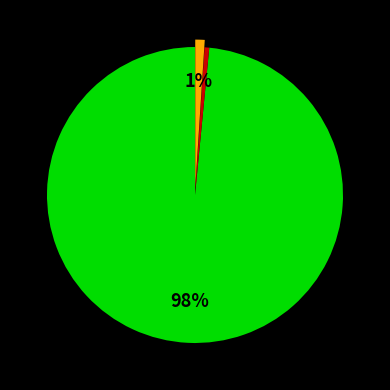

To the nearest percent, what is the average slice percentage?

33%